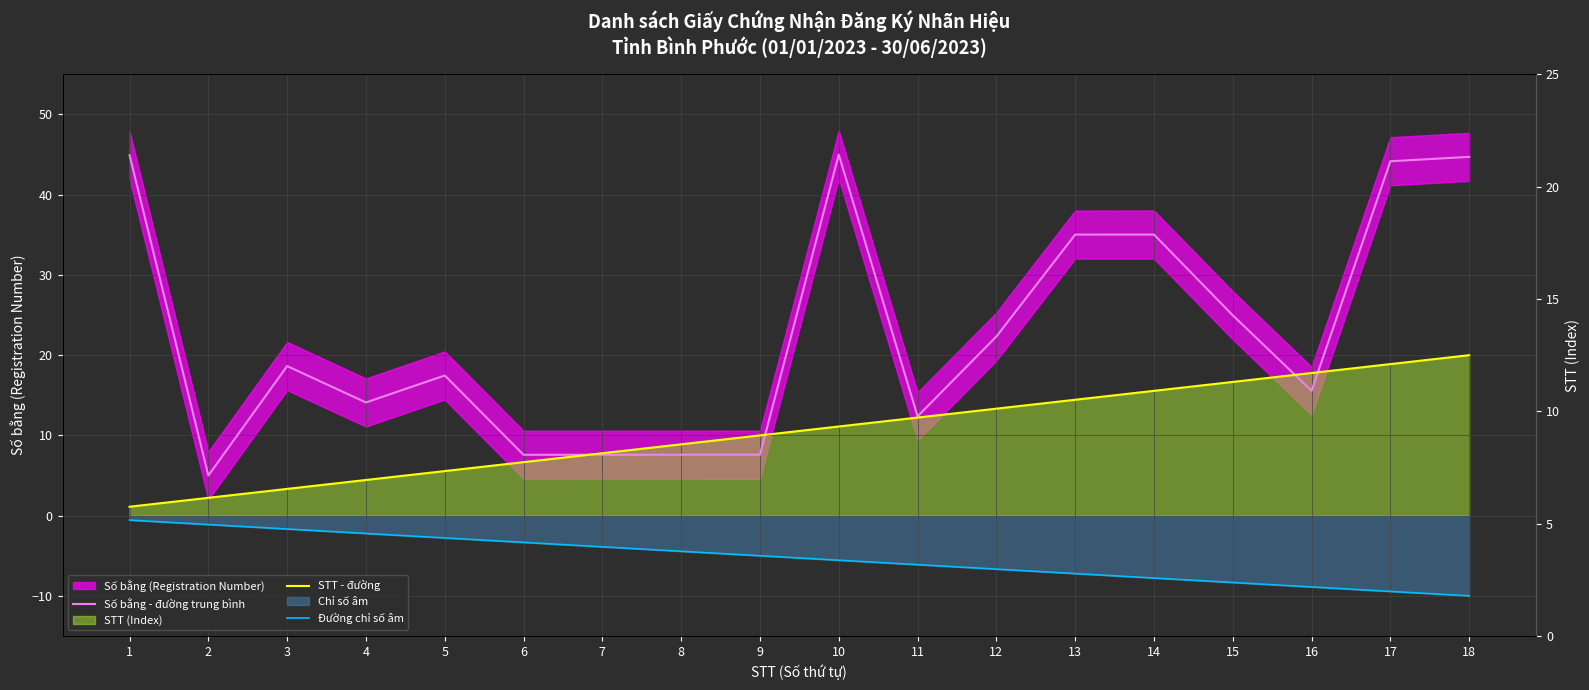

Reading left to right, transcribe all the data shown in this chart.

Số bằng - đường trung bình: 44.9	5.0	18.6	14.1	17.5	7.6	7.6	7.6	7.6	45.0	12.4	22.3	35.0	35.0	25.0	15.6	44.2	44.7
STT - đường: 1.1	2.2	3.3	4.4	5.6	6.7	7.8	8.9	10.0	11.1	12.2	13.3	14.4	15.6	16.7	17.8	18.9	20.0
Đường chỉ số âm: -0.6	-1.1	-1.7	-2.2	-2.8	-3.3	-3.9	-4.4	-5.0	-5.6	-6.1	-6.7	-7.2	-7.8	-8.3	-8.9	-9.4	-10.0